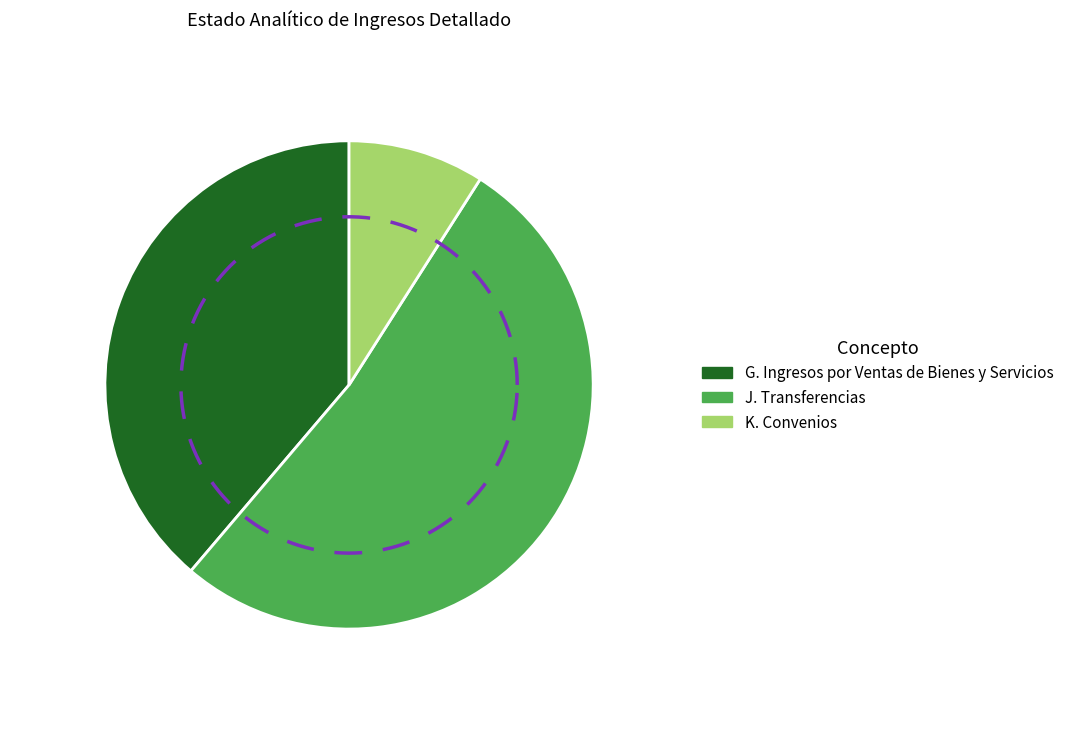

To the nearest percent, what is the difference between the K. Convenios and G. Ingresos por Ventas de Bienes y Servicios slice percentages?

30%